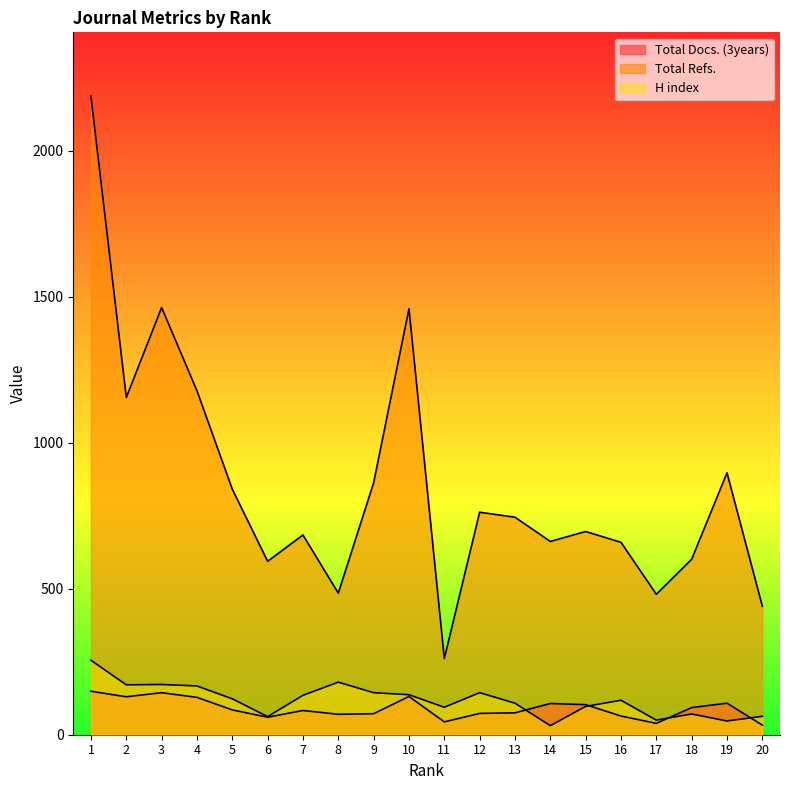

Does the chart display data point markers on the line(s)?

No